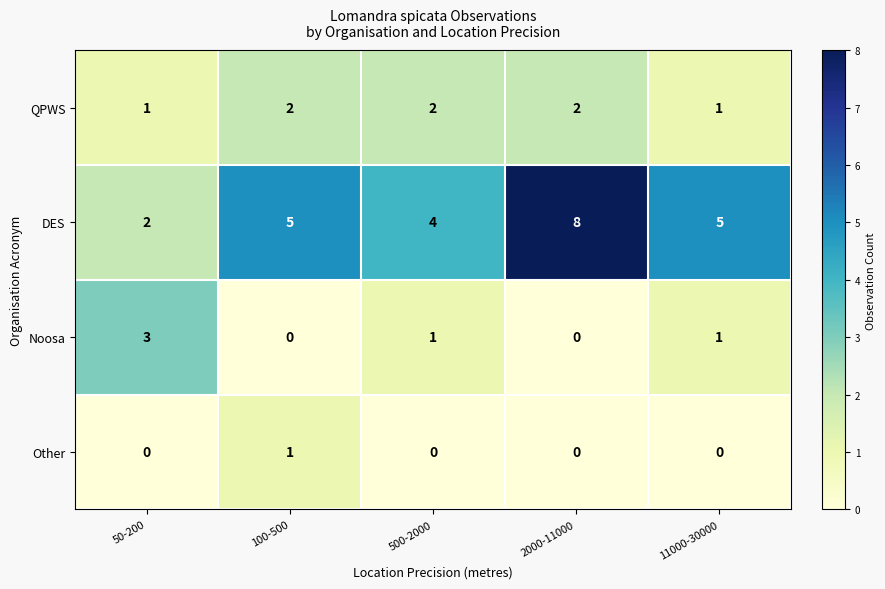

Is it true that DES equals 3 at 100-500?

False